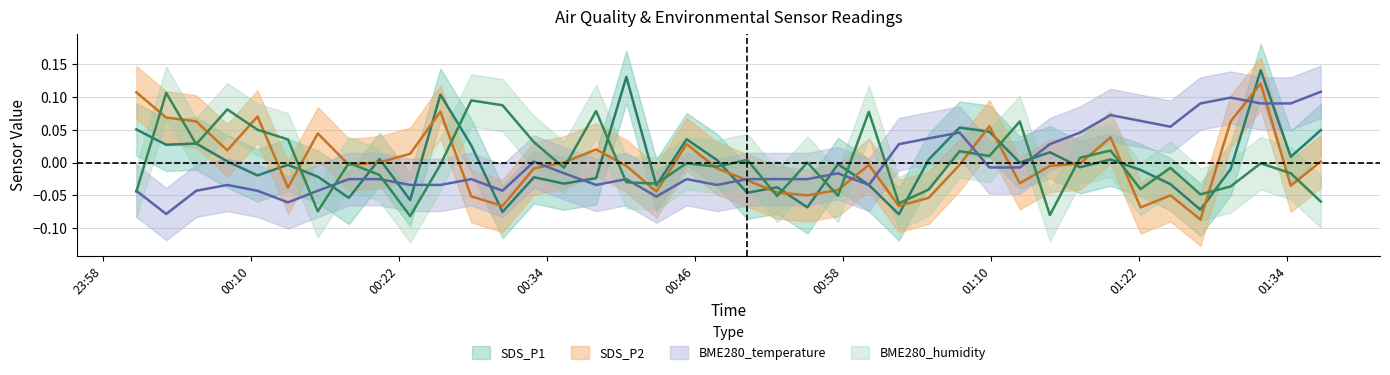

Is the value of BME280_humidity at 2021/01/17 00:17:57 greater than the value of BME280_temperature at 2021/01/17 00:35:23?

Yes